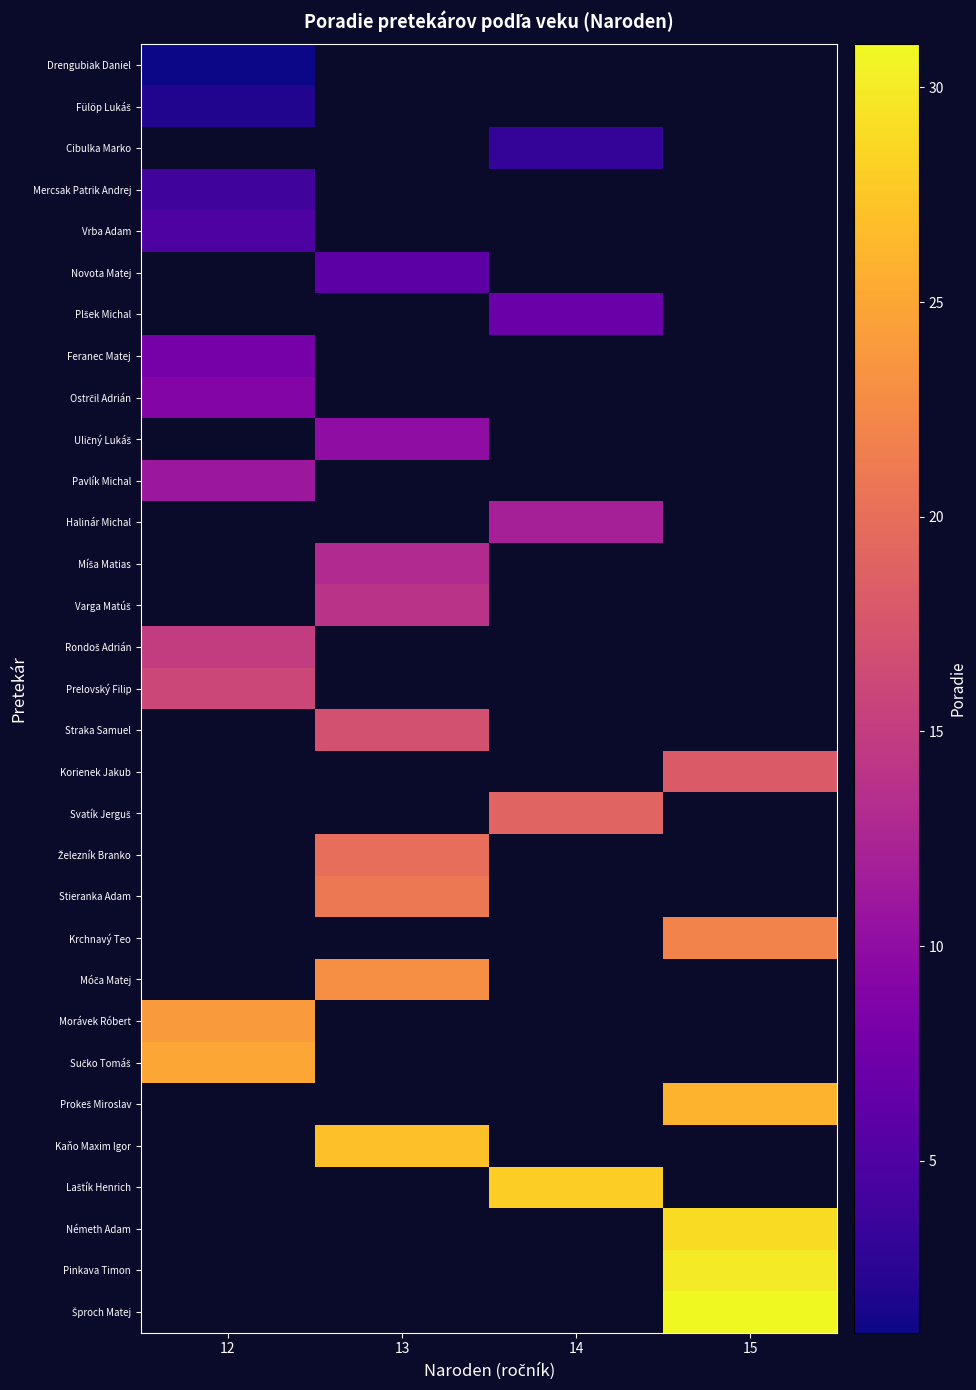

Which category has the highest value in the Pavlík Michal series?

12